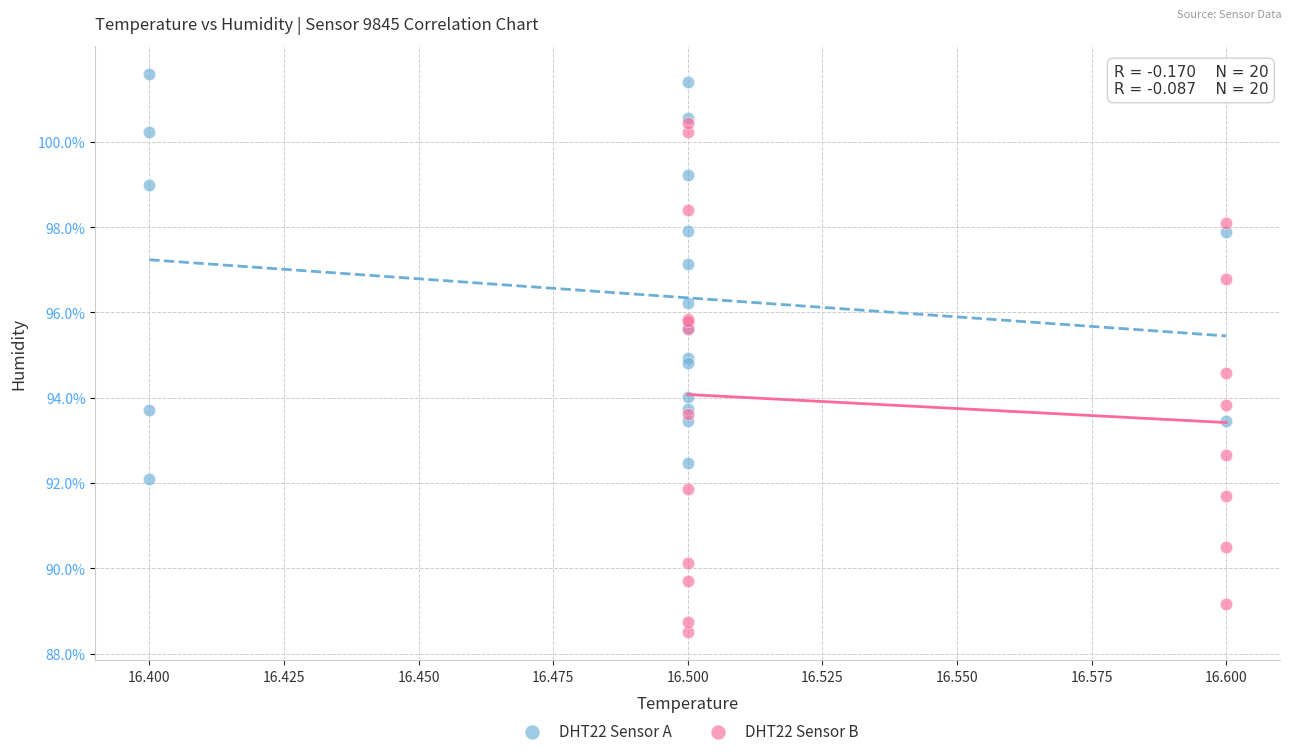

What are all the series names shown in the legend?

DHT22 Sensor A, DHT22 Sensor B